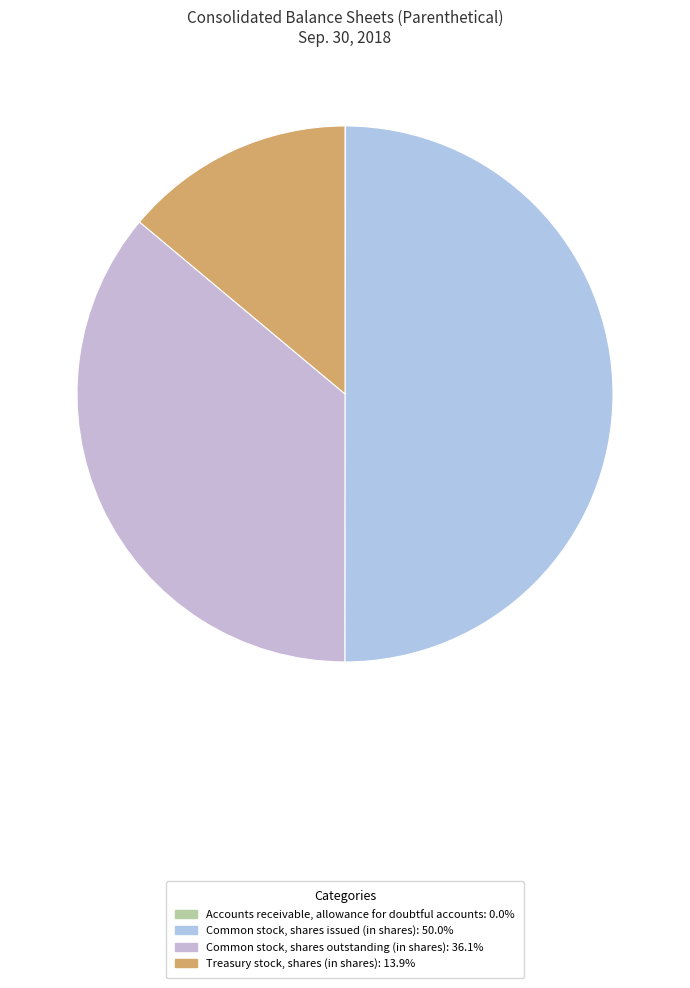

Combined, what portion of the pie is Accounts receivable, allowance for doubtful accounts and Treasury stock, shares (in shares)?

13.9%